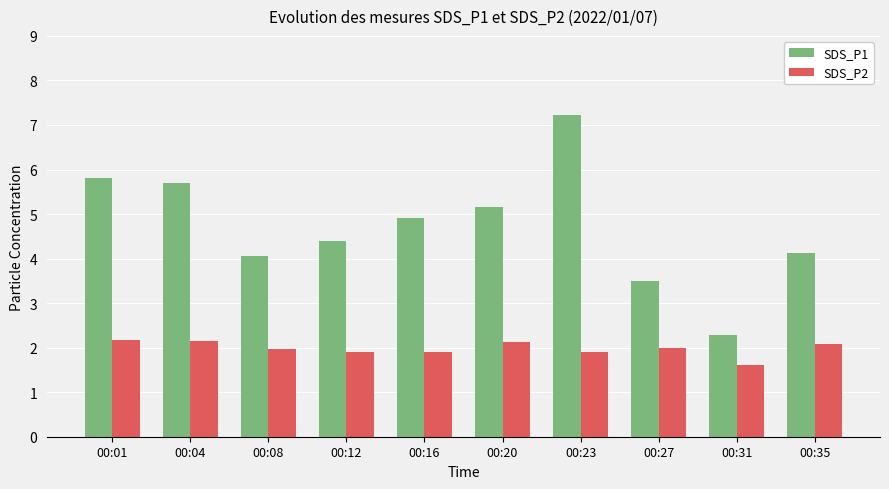

What are all the series names shown in the legend?

SDS_P1, SDS_P2